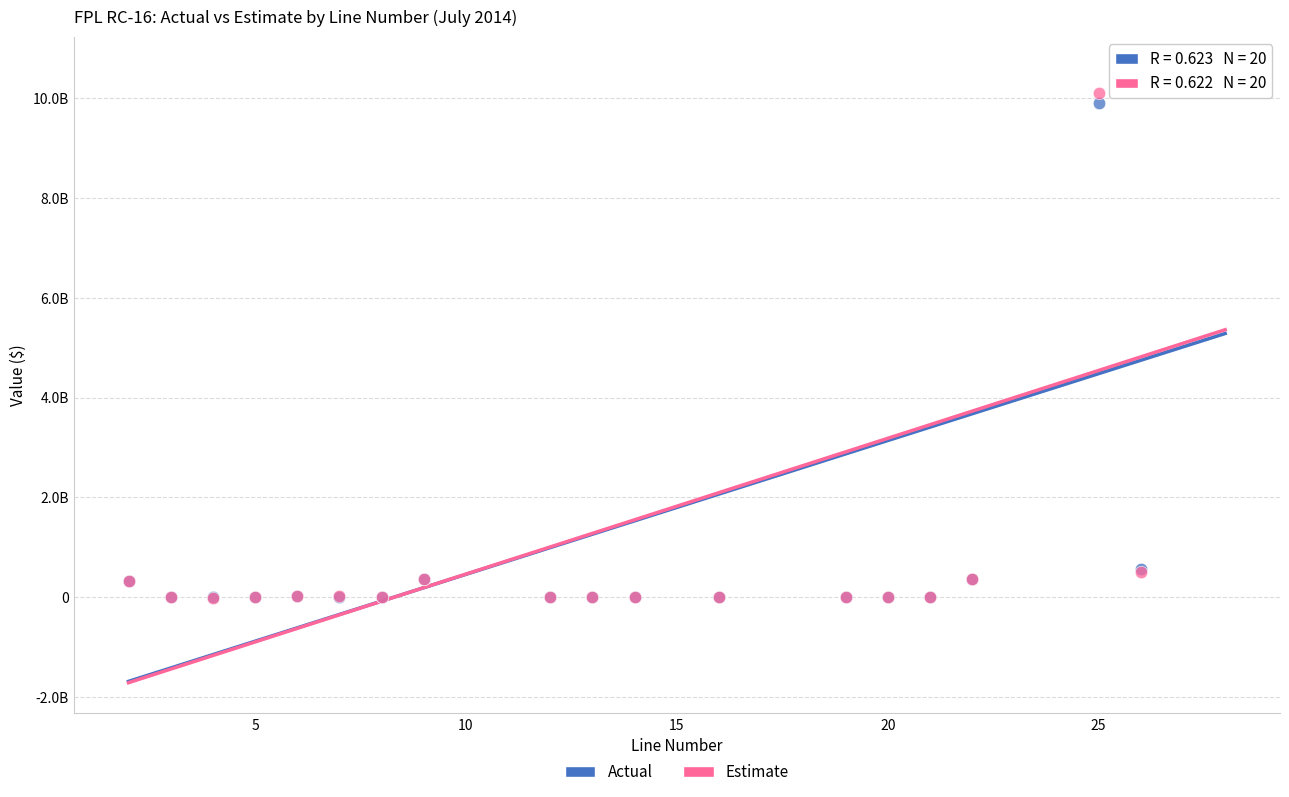

Which series reaches the maximum Y coordinate?

Estimate